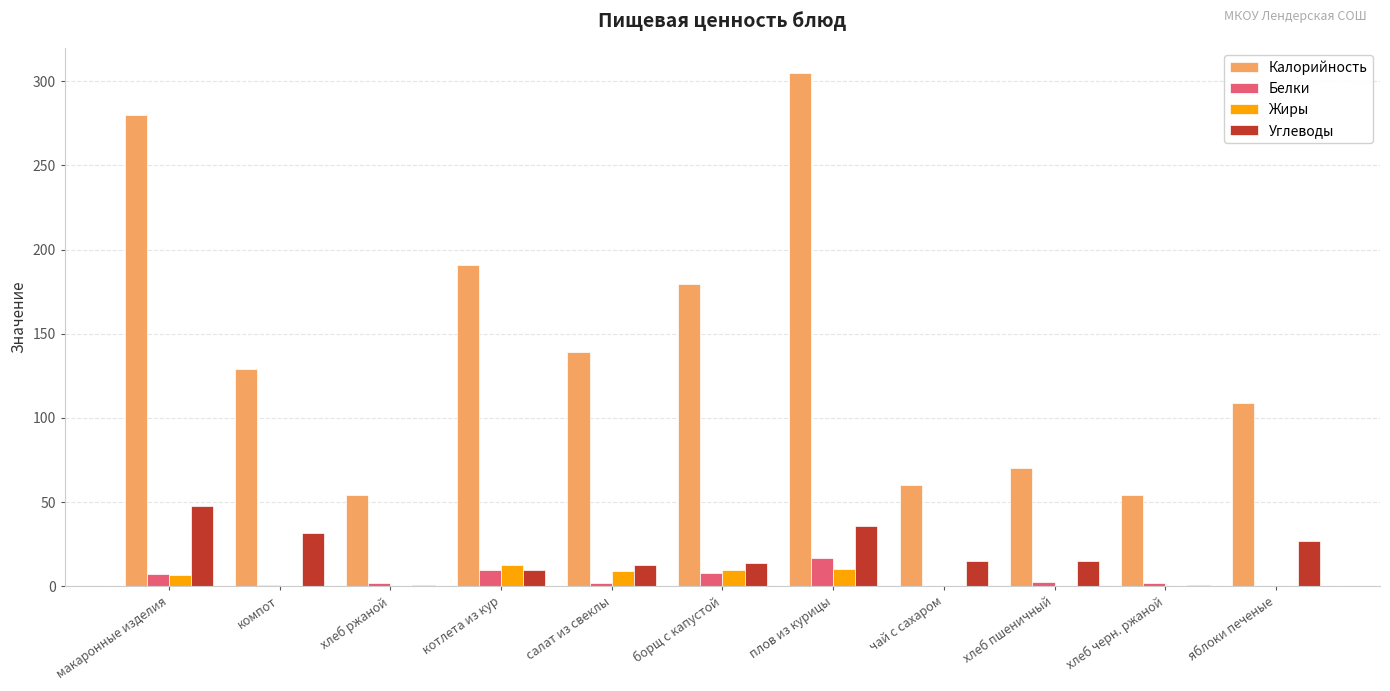

Is the value of Жиры at плов из курицы greater than the value of Углеводы at хлеб ржаной?

Yes